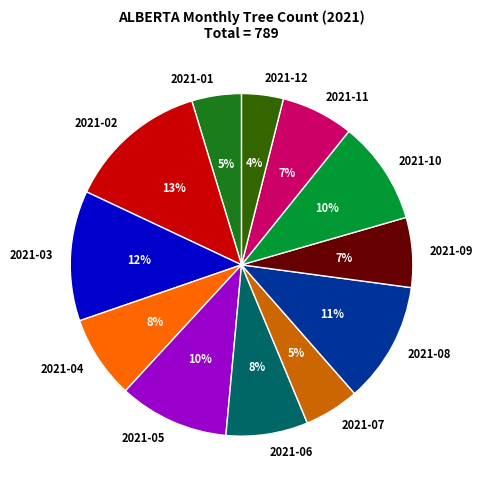

True or false: 2021-11 accounts for 1% of the total.

False